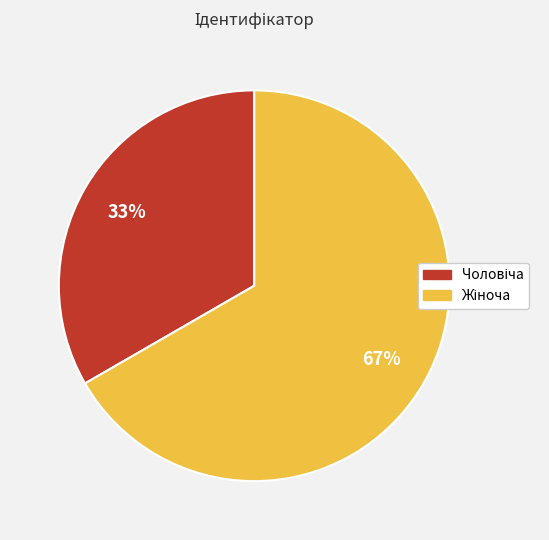

Is there any slice that represents more than half of the pie?

Yes